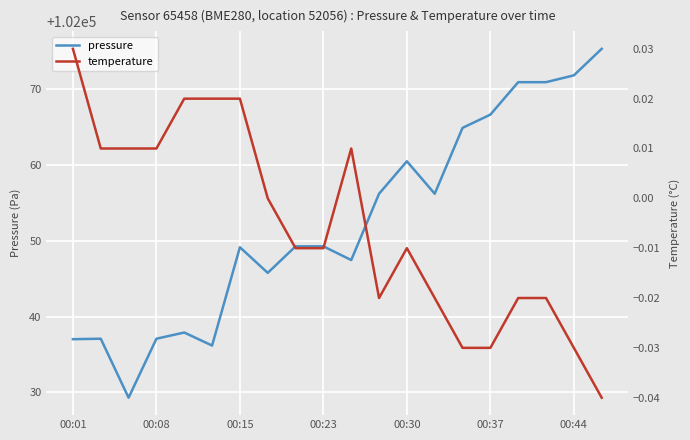

Which series has the largest range (max minus min)?

pressure